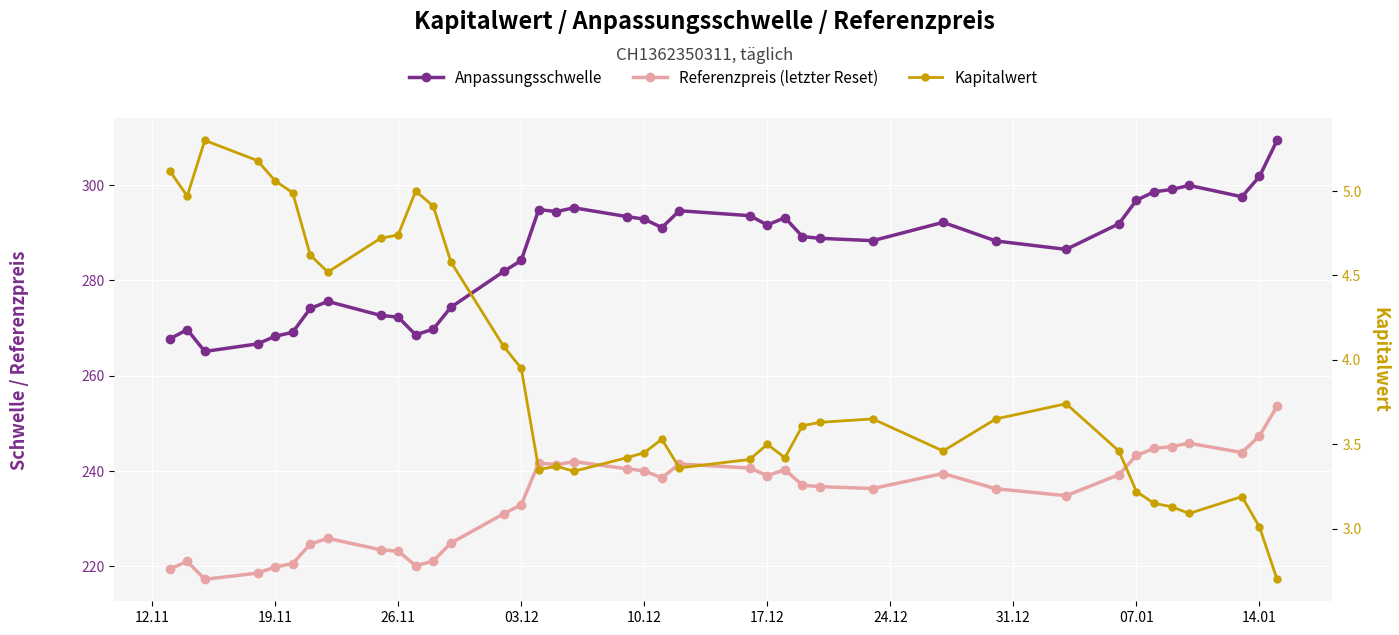

The value of Anpassungsschwelle at 17.12 is 145.0. True or false?

False